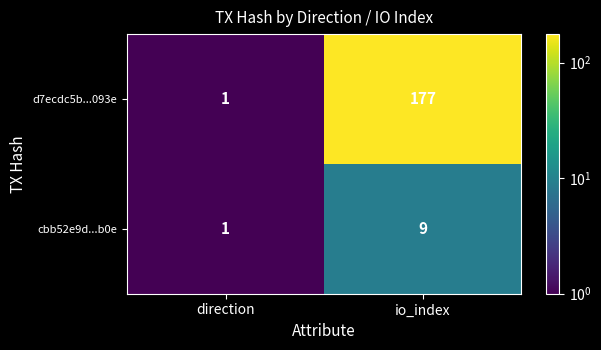

The value of d7ecdc5b...093e at direction is 1. True or false?

True